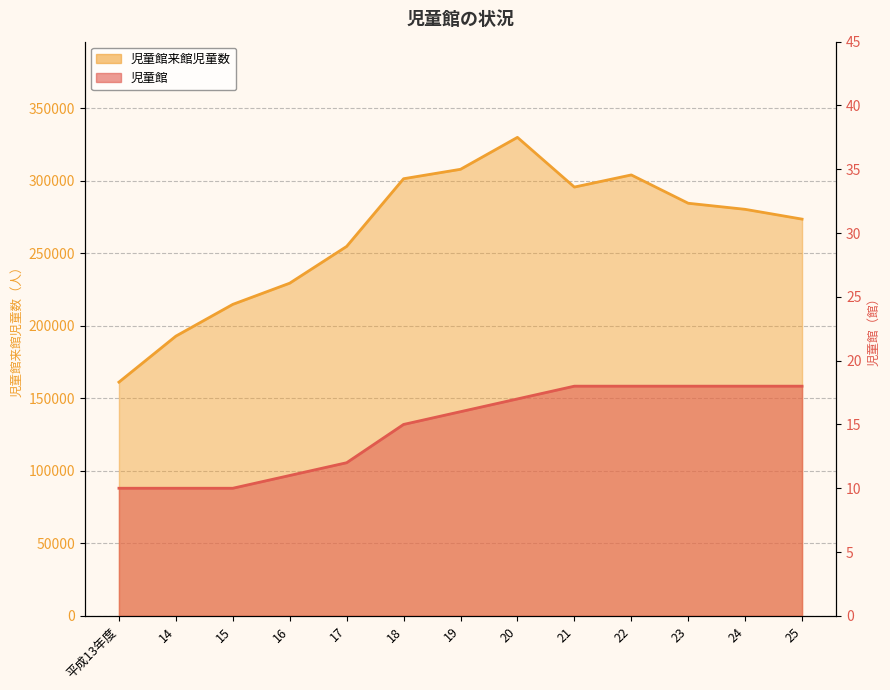

What is the average value of the 児童館来館児童数 series?

263822